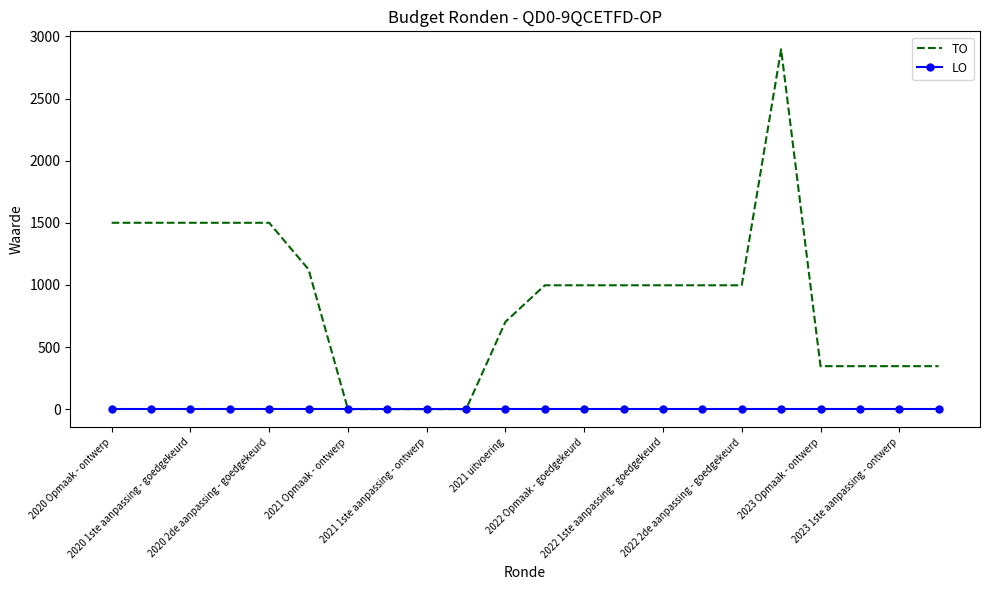

Which series has the largest total across all categories?

TO